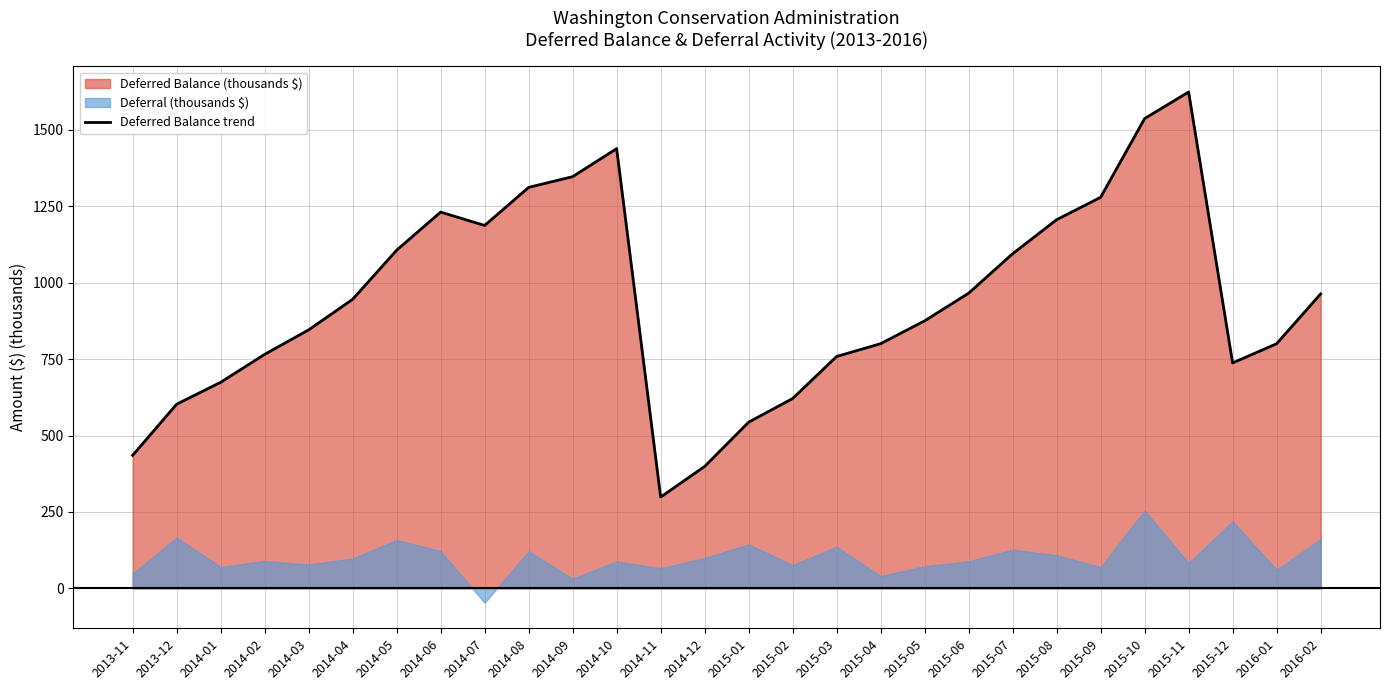

How many data points does each series have?

28